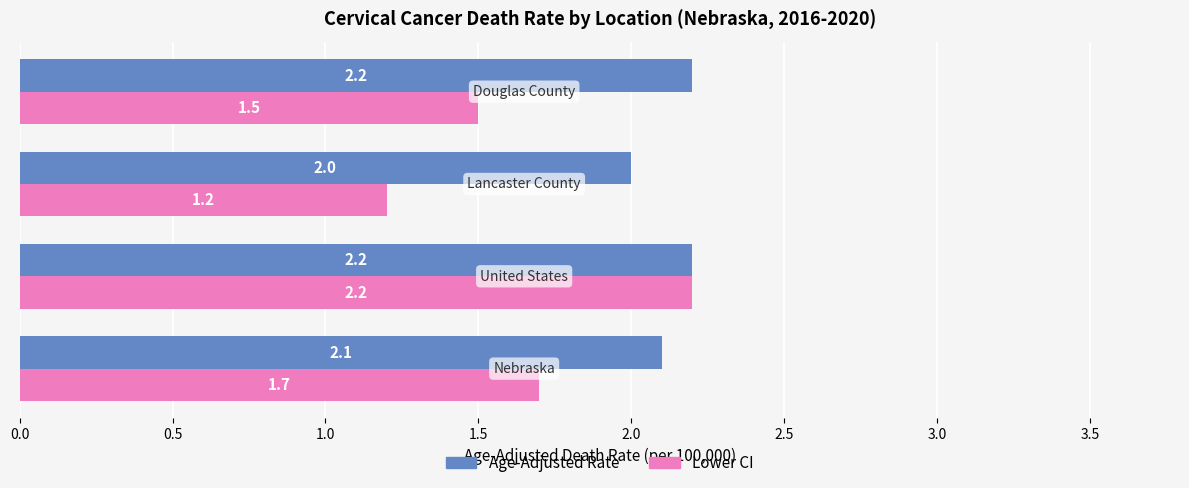

Which series has the widest spread of values?

Lower CI